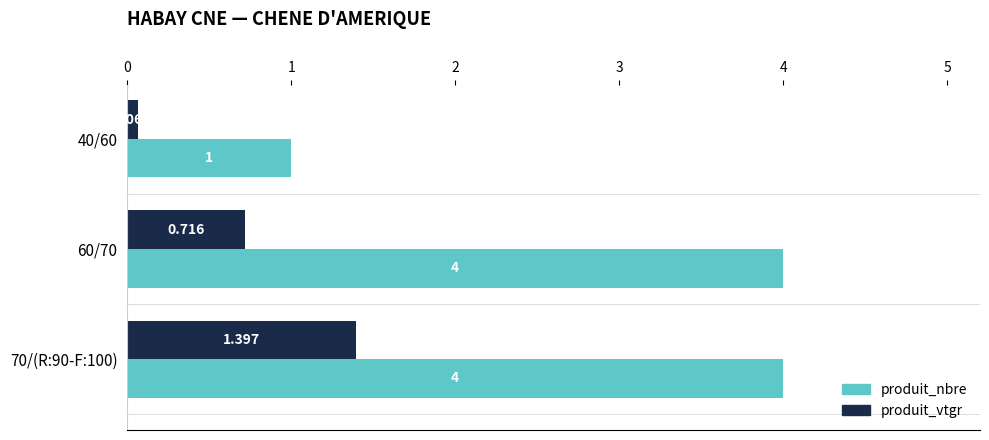

How many distinct data groups are displayed?

2